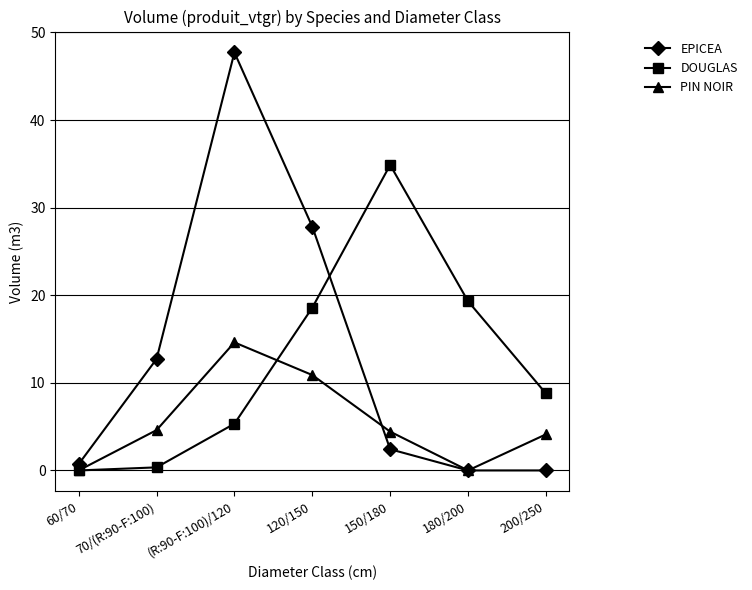

List the series in order of their peak value, highest first.

EPICEA, DOUGLAS, PIN NOIR